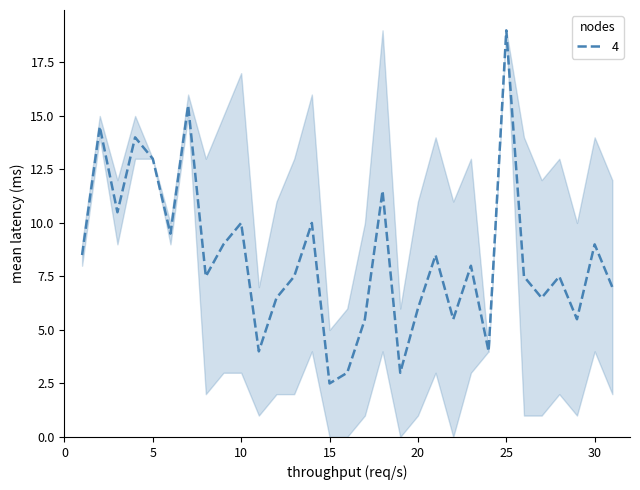

What is the smallest value displayed?

2.5